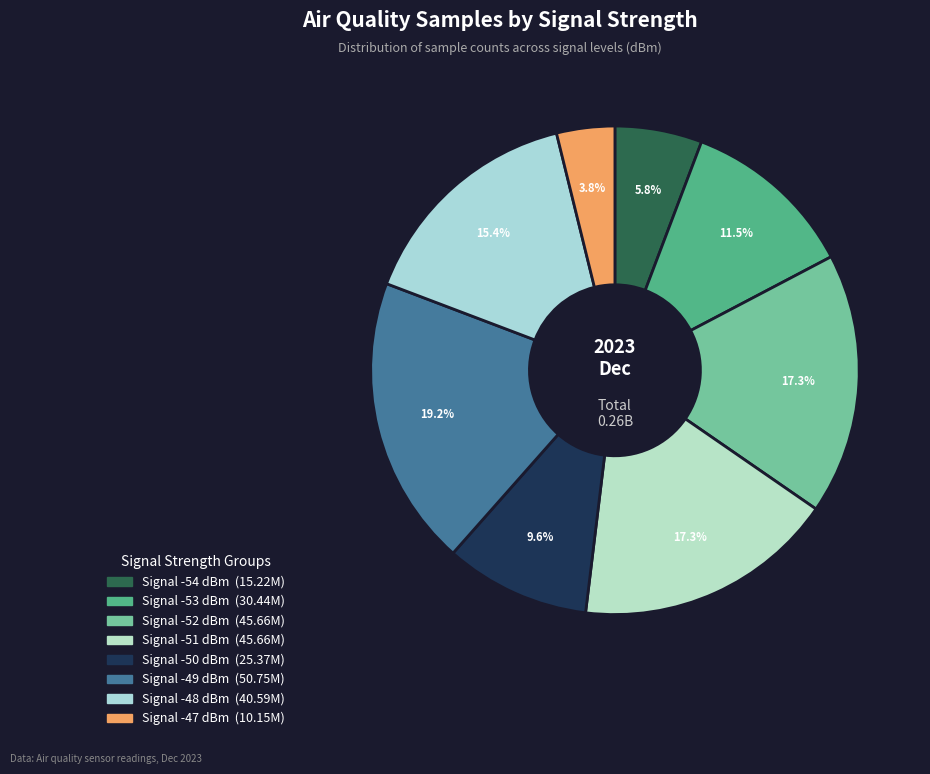

Count the number of slices in the pie.

8